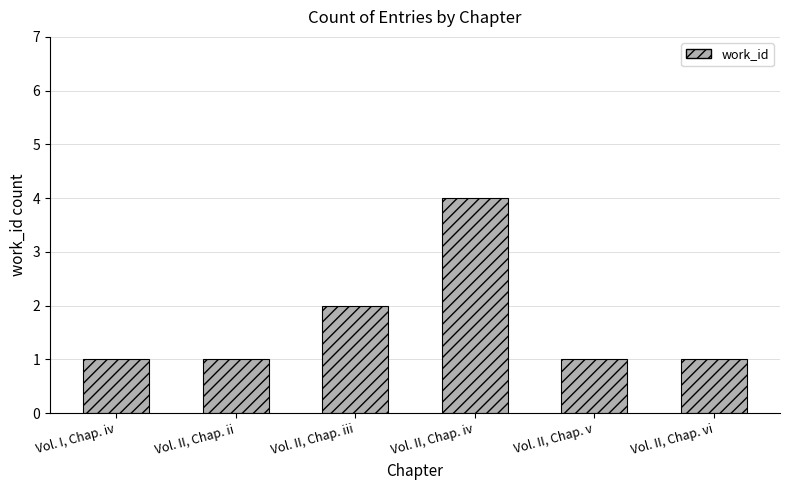

True or false: the data shows 1 at Vol. I, Chap. iv.

True